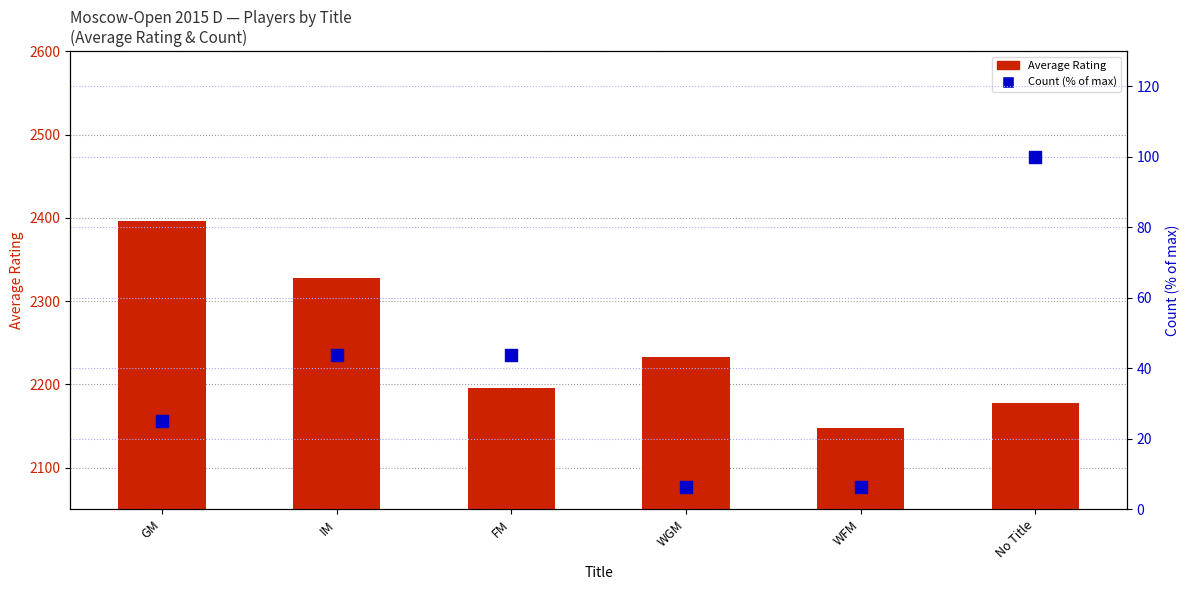

At how many categories does at least one series exceed 1821?

6